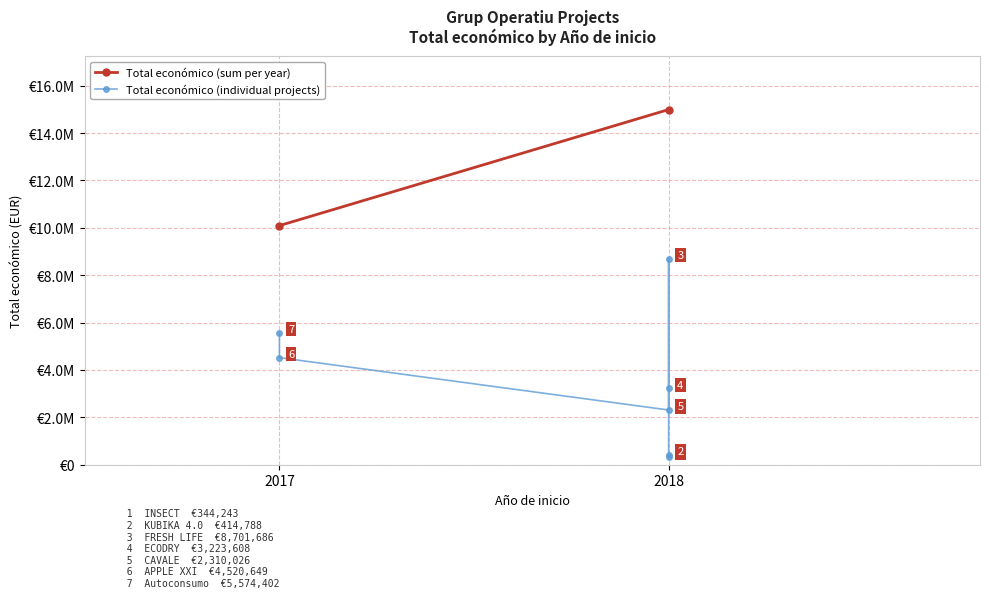

How many data points are less than 3223608?

3